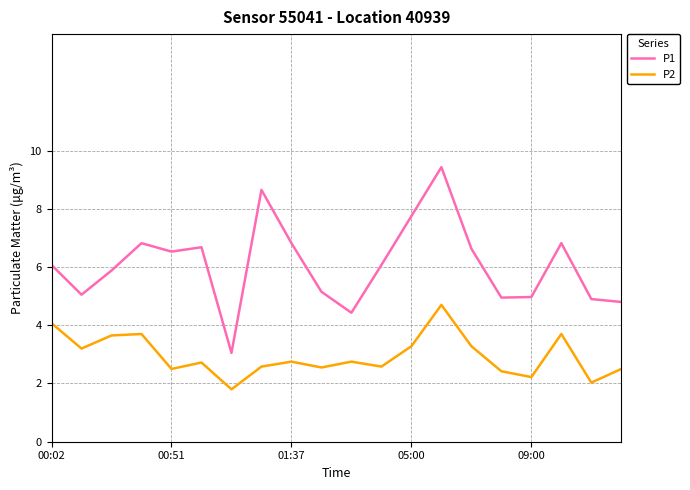

True or false: P1 and P2 cross at least once.

False